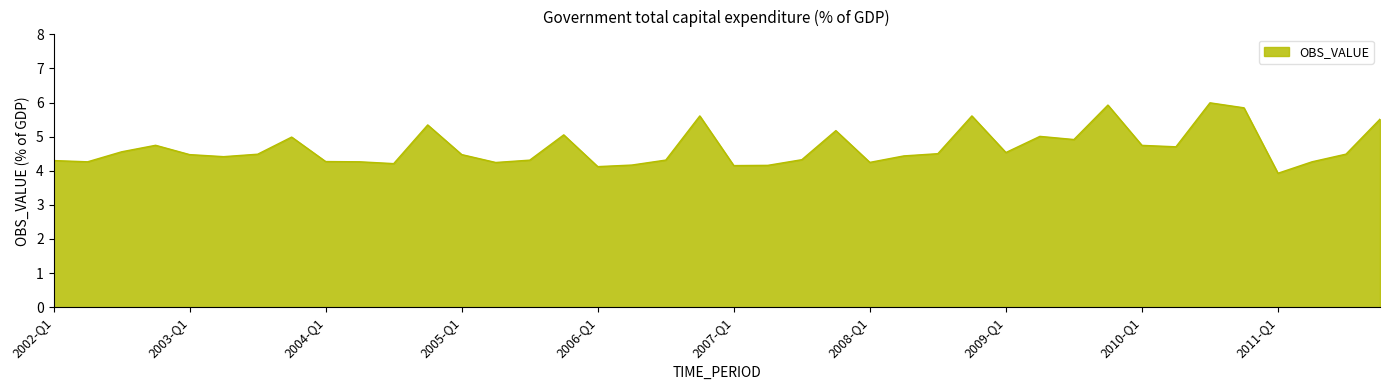

What is the maximum value shown in the chart?

6.0